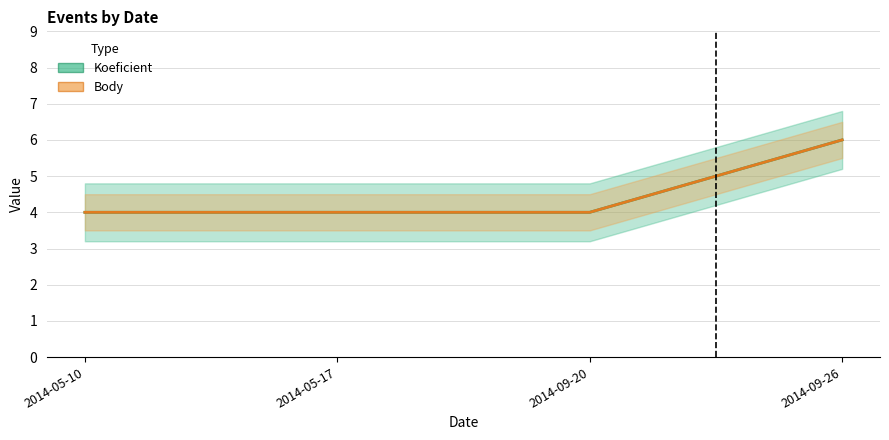

Which series has the largest total across all categories?

Koeficient